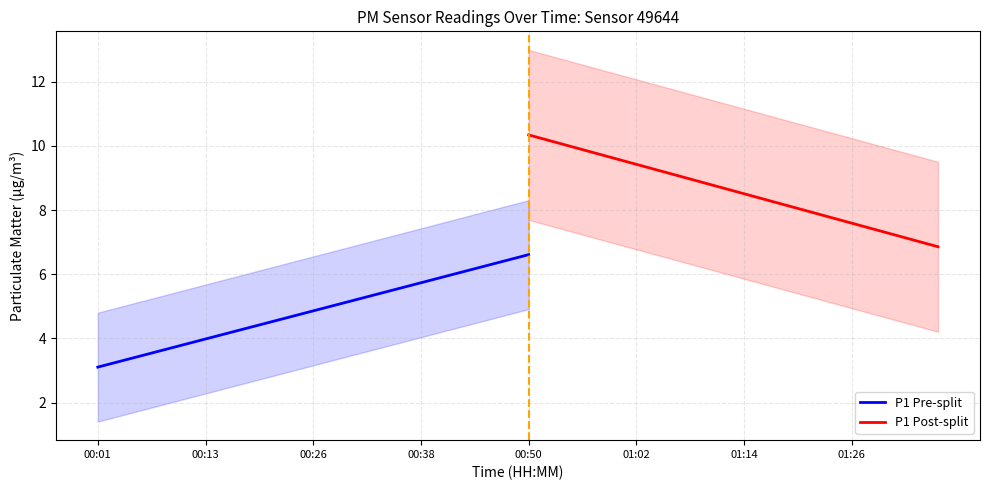

Is this an area chart (filled region under the line)?

No